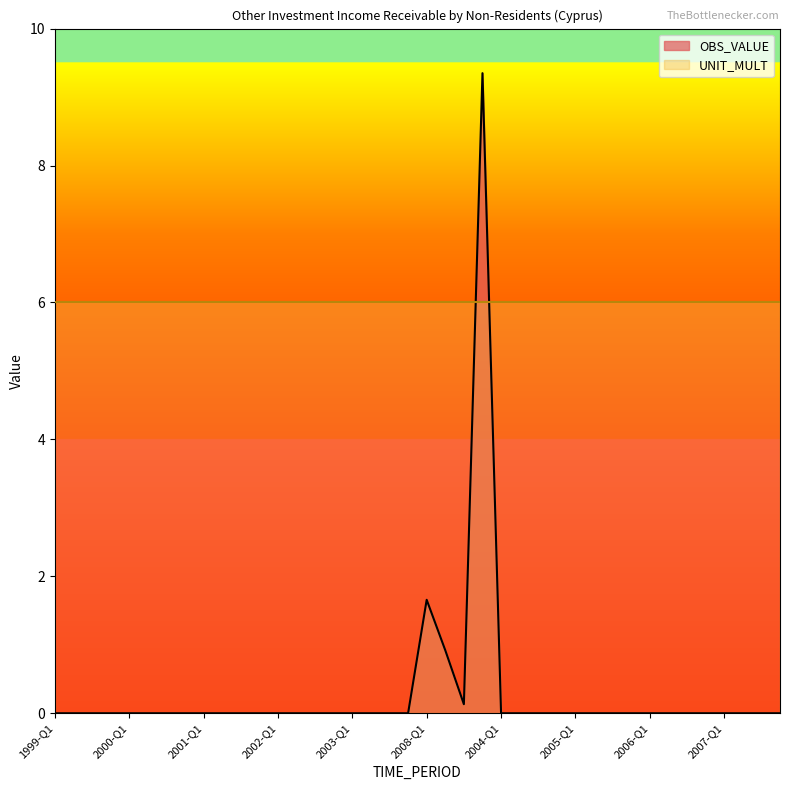

Reading left to right, what are all the values shown in this chart?

1999-Q1=0.0	1999-Q2=0.0	1999-Q3=0.0	1999-Q4=0.0	2000-Q1=0.0	2000-Q2=0.0	2000-Q3=0.0	2000-Q4=0.0	2001-Q1=0.0	2001-Q2=0.0	2001-Q3=0.0	2001-Q4=0.0	2002-Q1=0.0	2002-Q2=0.0	2002-Q3=0.0	2002-Q4=0.0	2003-Q1=0.0	2003-Q2=0.0	2003-Q3=0.0	2003-Q4=0.0	2008-Q1=1.7	2008-Q2=0.9	2008-Q3=0.1	2008-Q4=9.3	2004-Q1=0.0	2004-Q2=0.0	2004-Q3=0.0	2004-Q4=0.0	2005-Q1=0.0	2005-Q2=0.0	2005-Q3=0.0	2005-Q4=0.0	2006-Q1=0.0	2006-Q2=0.0	2006-Q3=0.0	2006-Q4=0.0	2007-Q1=0.0	2007-Q2=0.0	2007-Q3=0.0	2007-Q4=0.0